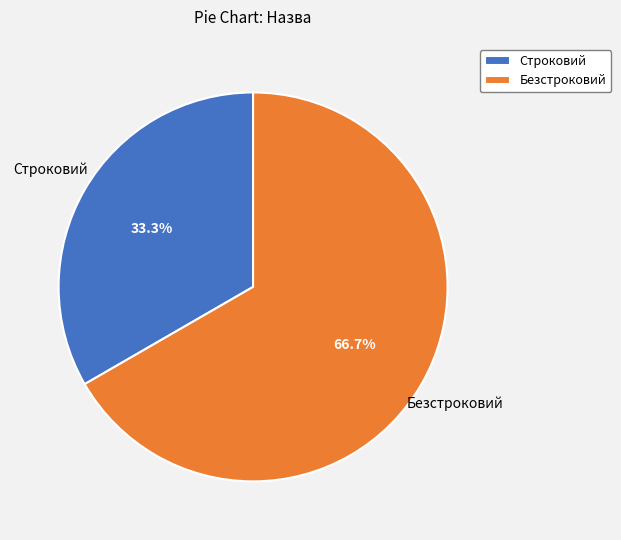

Approximately how many times larger is the value at Безстроковий compared to Строковий?

2.0